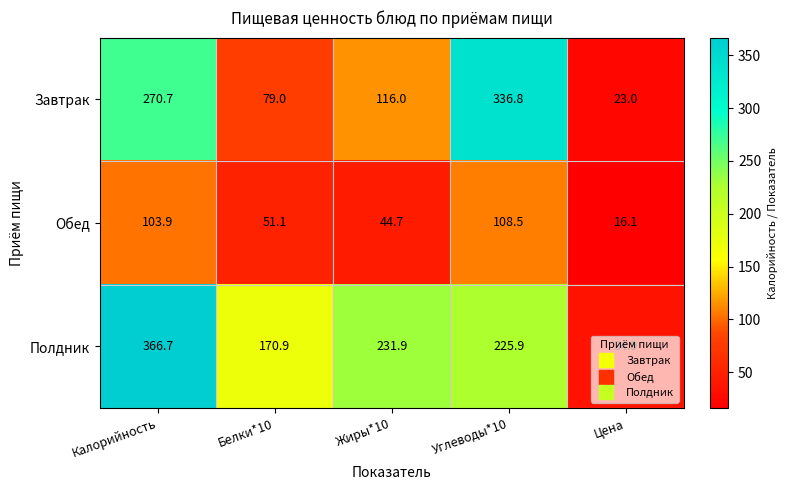

Rank the series by their average value, from lowest to highest.

Обед, Завтрак, Полдник